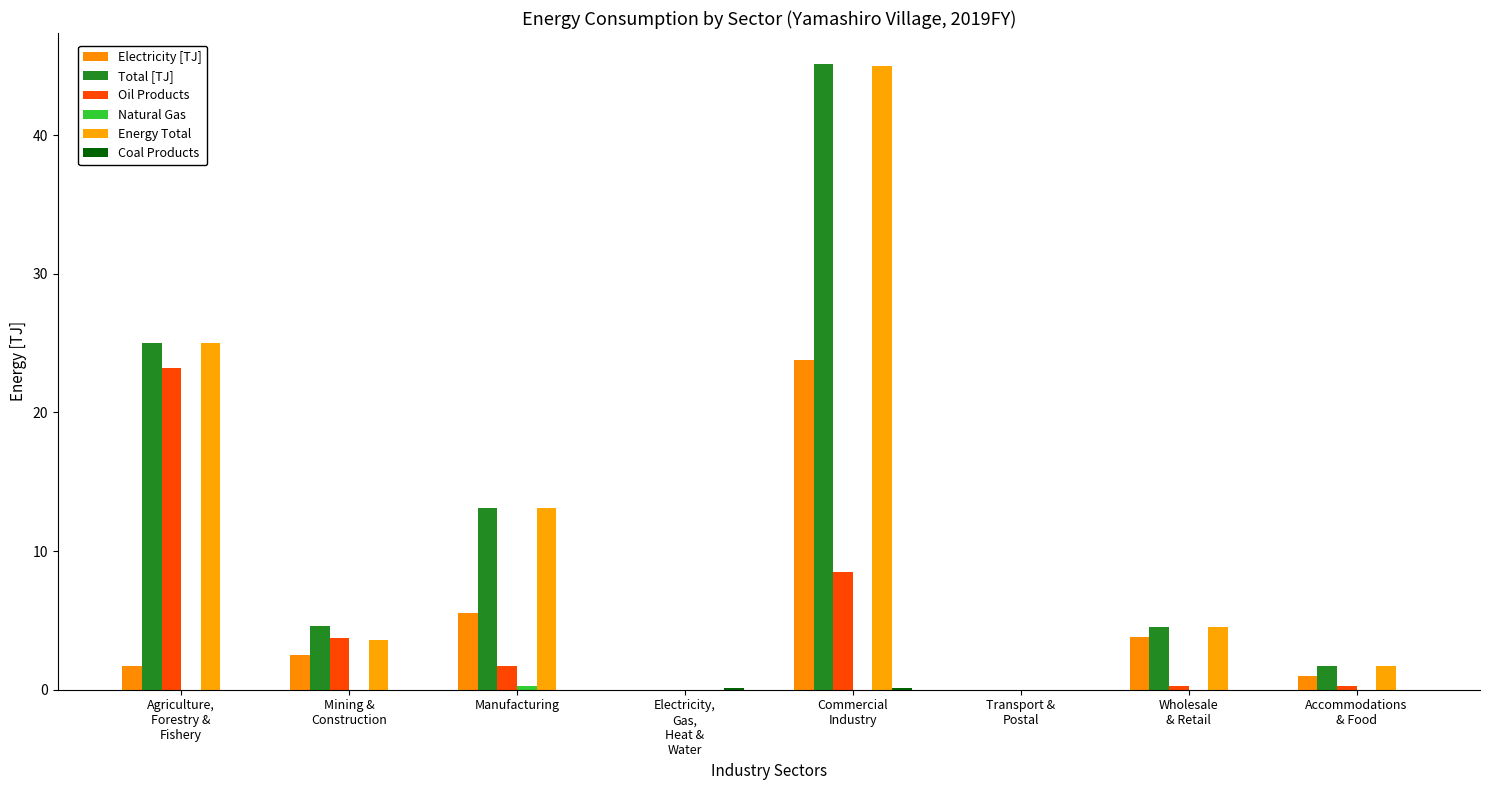

Which category has the lowest value across all series?

Electricity,
Gas,
Heat &
Water